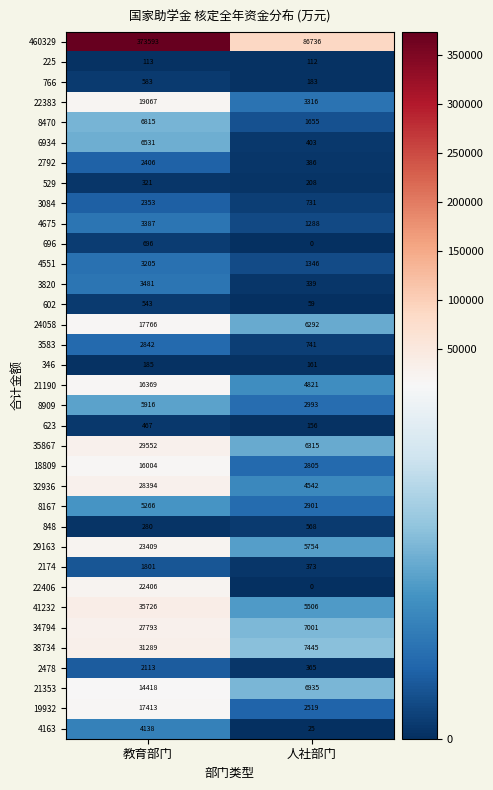

True or false: 3820 has a value of 3481 at 教育部门.

True